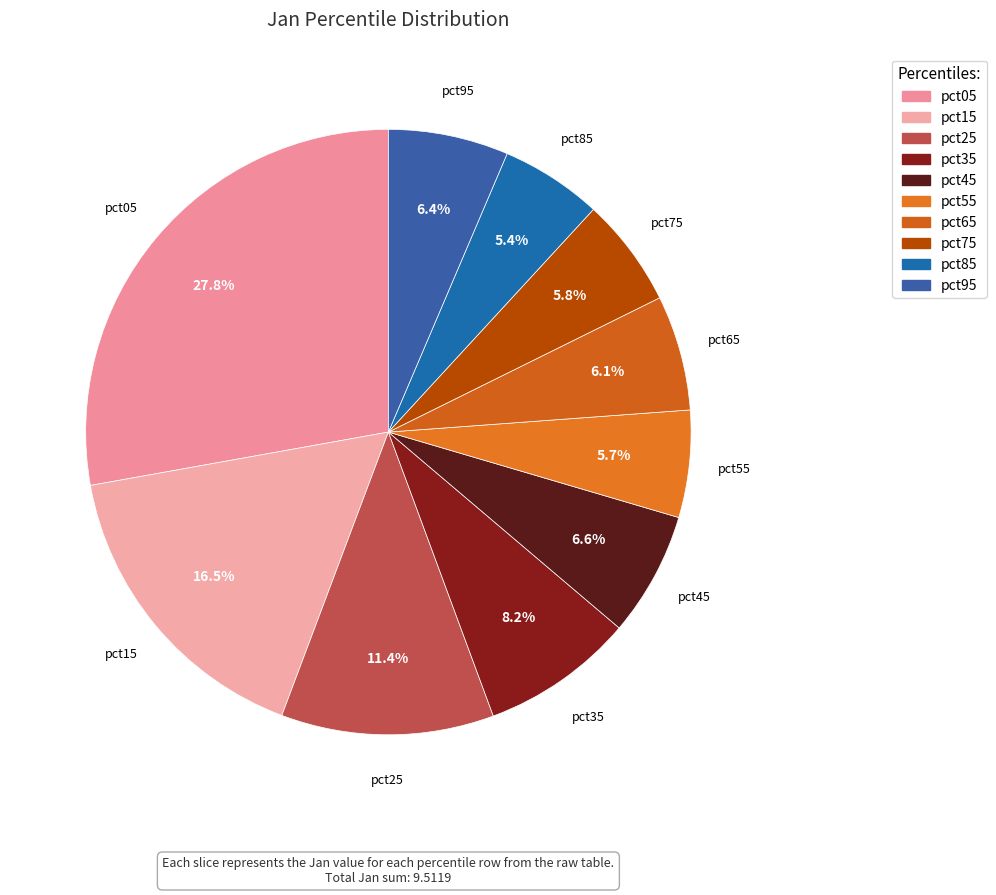

Is it true that pct35 is 17% of the pie?

False